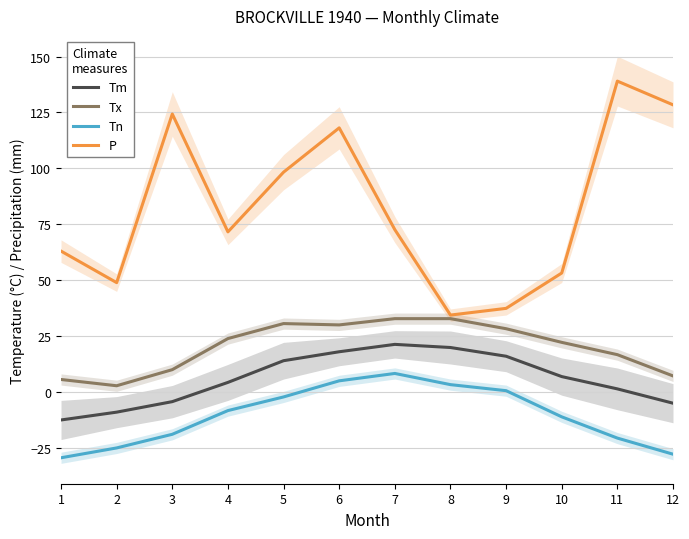

Reading left to right, extract all data points from this chart.

Tm: 1=-12.5	2=-9.0	3=-4.3	4=4.3	5=14.0	6=18.0	7=21.3	8=19.9	9=16.0	10=6.9	11=1.4	12=-5.0
Tx: 1=5.6	2=2.8	3=10.0	4=23.9	5=30.6	6=30.0	7=32.8	8=32.8	9=28.3	10=22.2	11=16.7	12=7.2
Tn: 1=-29.4	2=-25.0	3=-18.9	4=-8.3	5=-2.2	6=5.0	7=8.3	8=3.3	9=0.6	10=-11.1	11=-20.6	12=-27.8
P: 1=63.0	2=48.9	3=124.3	4=71.6	5=98.3	6=118.1	7=72.6	8=34.4	9=37.4	10=53.2	11=139.0	12=128.4